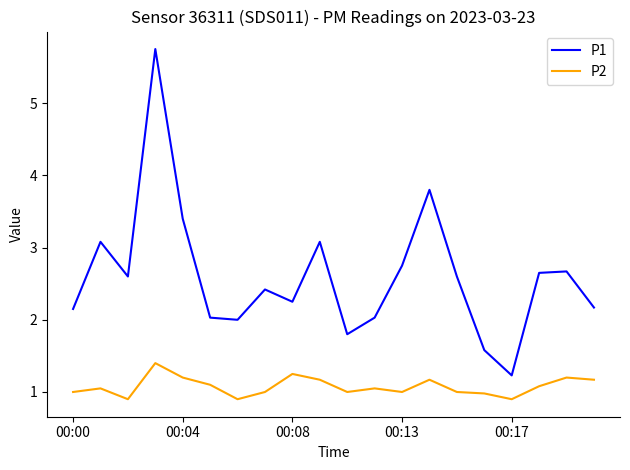

Which series has the largest total across all categories?

P1